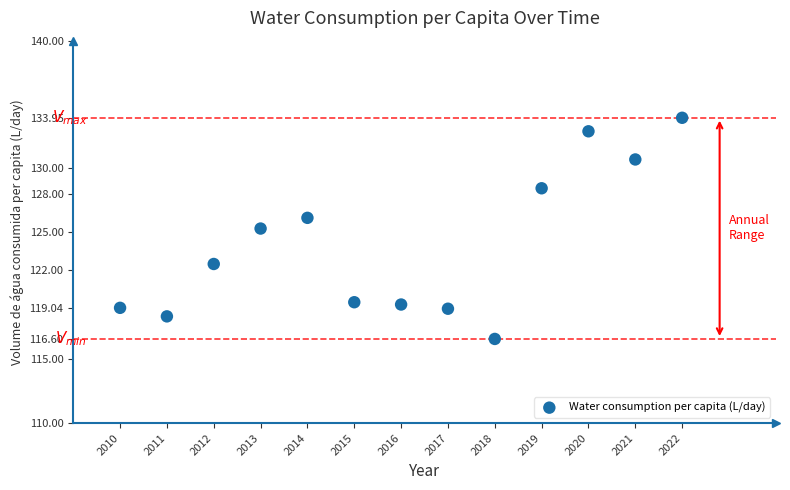

What is the range of X values (max minus min)?

12.0